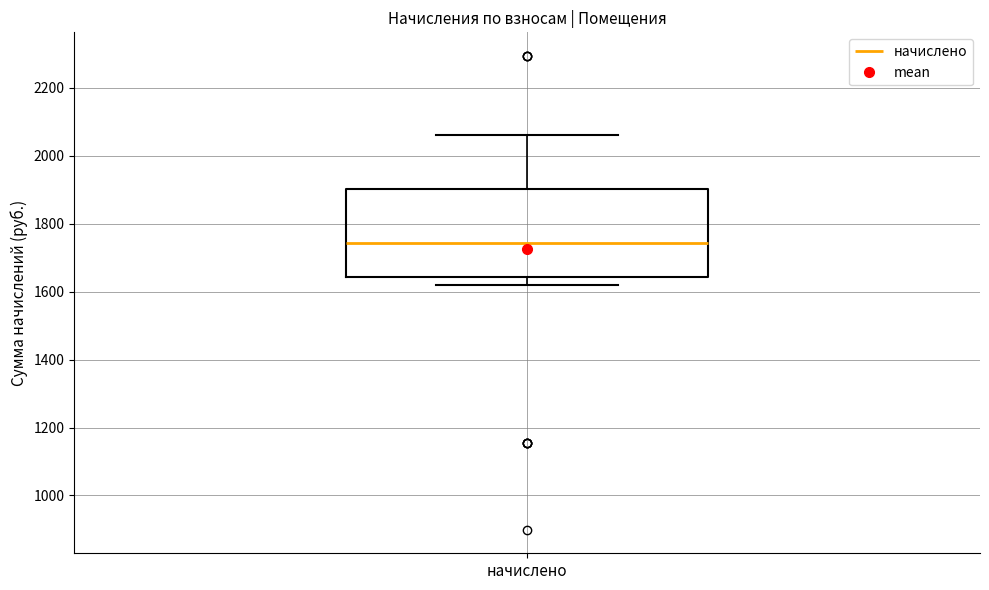

Transcribe this box plot: give where the median line is, the range the box spans, and where the two whiskers end, as read against the y-axis. The values are not printed on the chart, so give them approximately, as read against the axis.

median 1740, box 1640 to 1900, whiskers 1620 to 2060